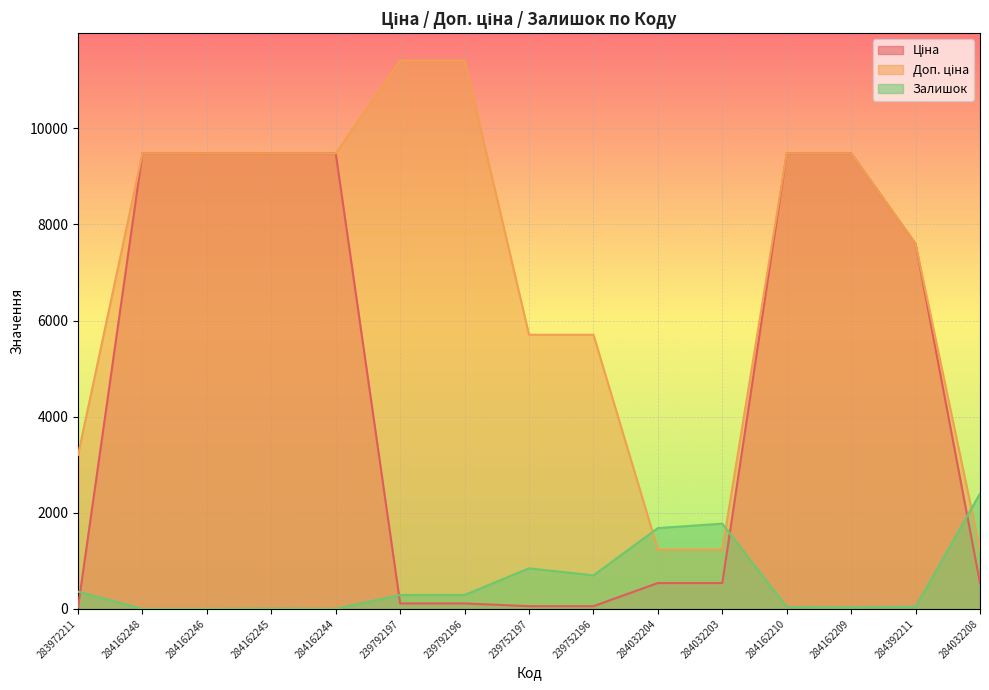

Which series has the largest total across all categories?

Доп. ціна